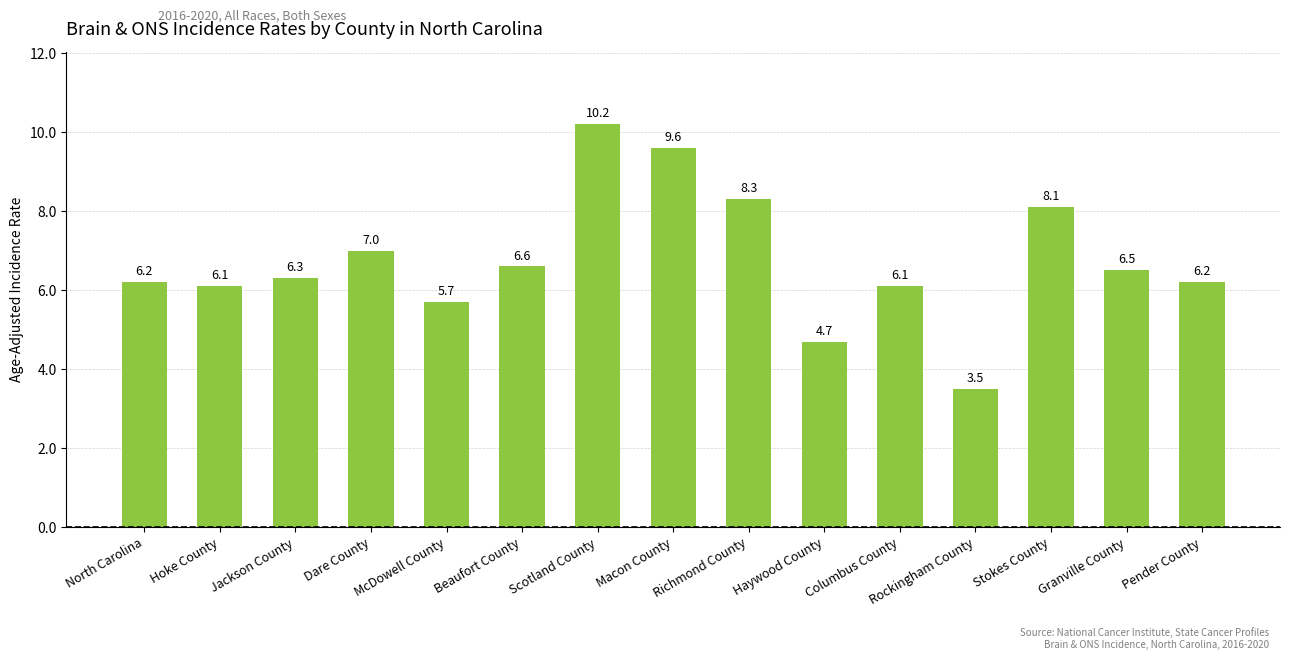

What is the sum of the values at Haywood County and North Carolina?

10.9